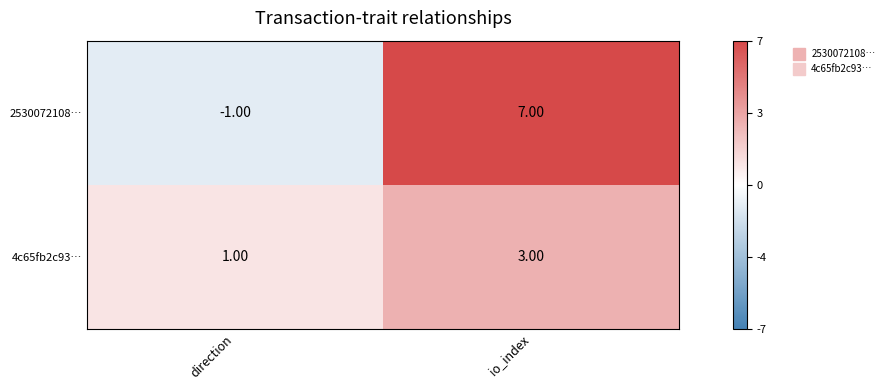

Which series has the widest spread of values?

2530072108…